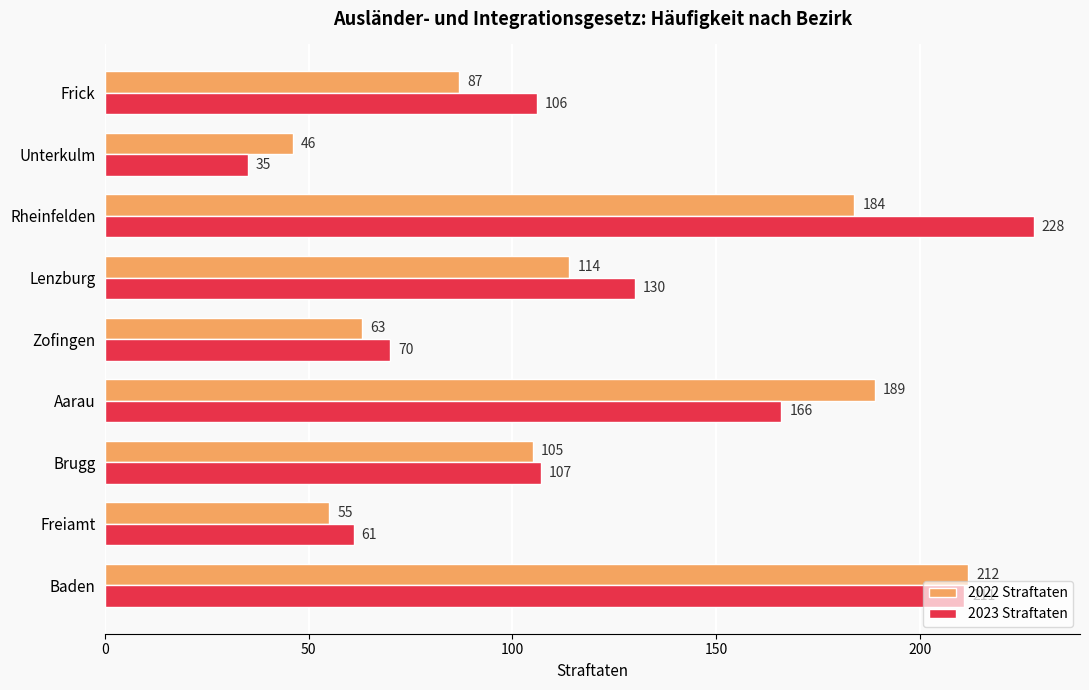

At how many categories does at least one series exceed 53?

8